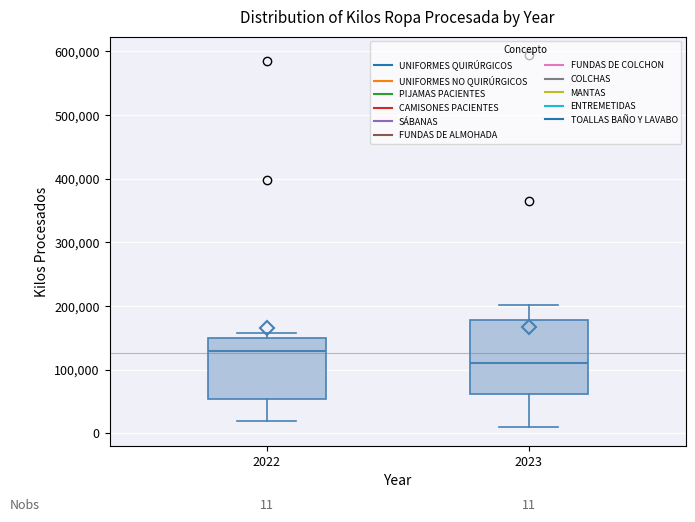

Which box has the highest median line?

2022